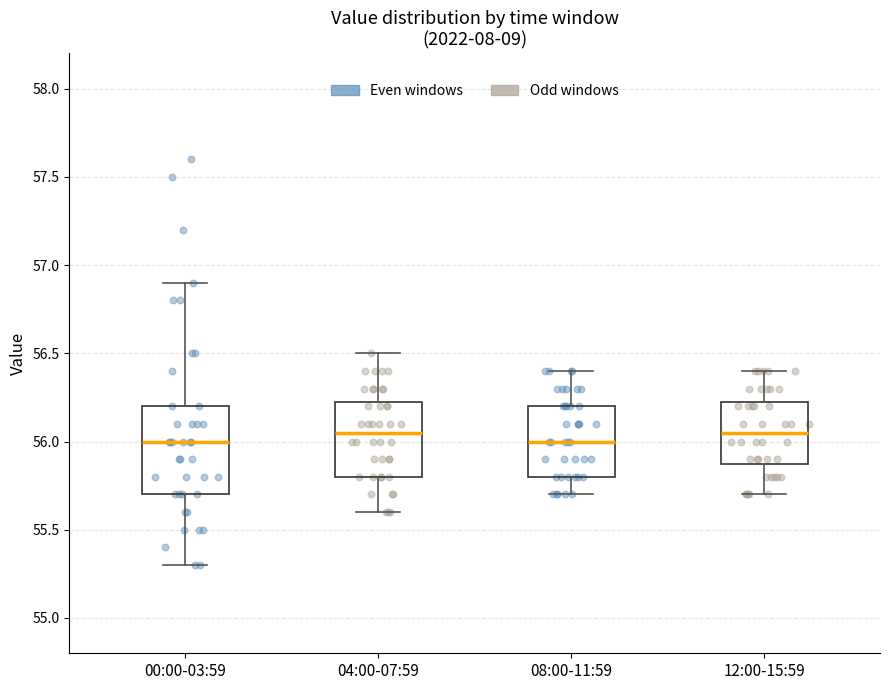

Where does the lower whisker of the box for 08:00-11:59 end on the y-axis? The values are not printed on the chart, so give them approximately, as read against the axis.

55.70